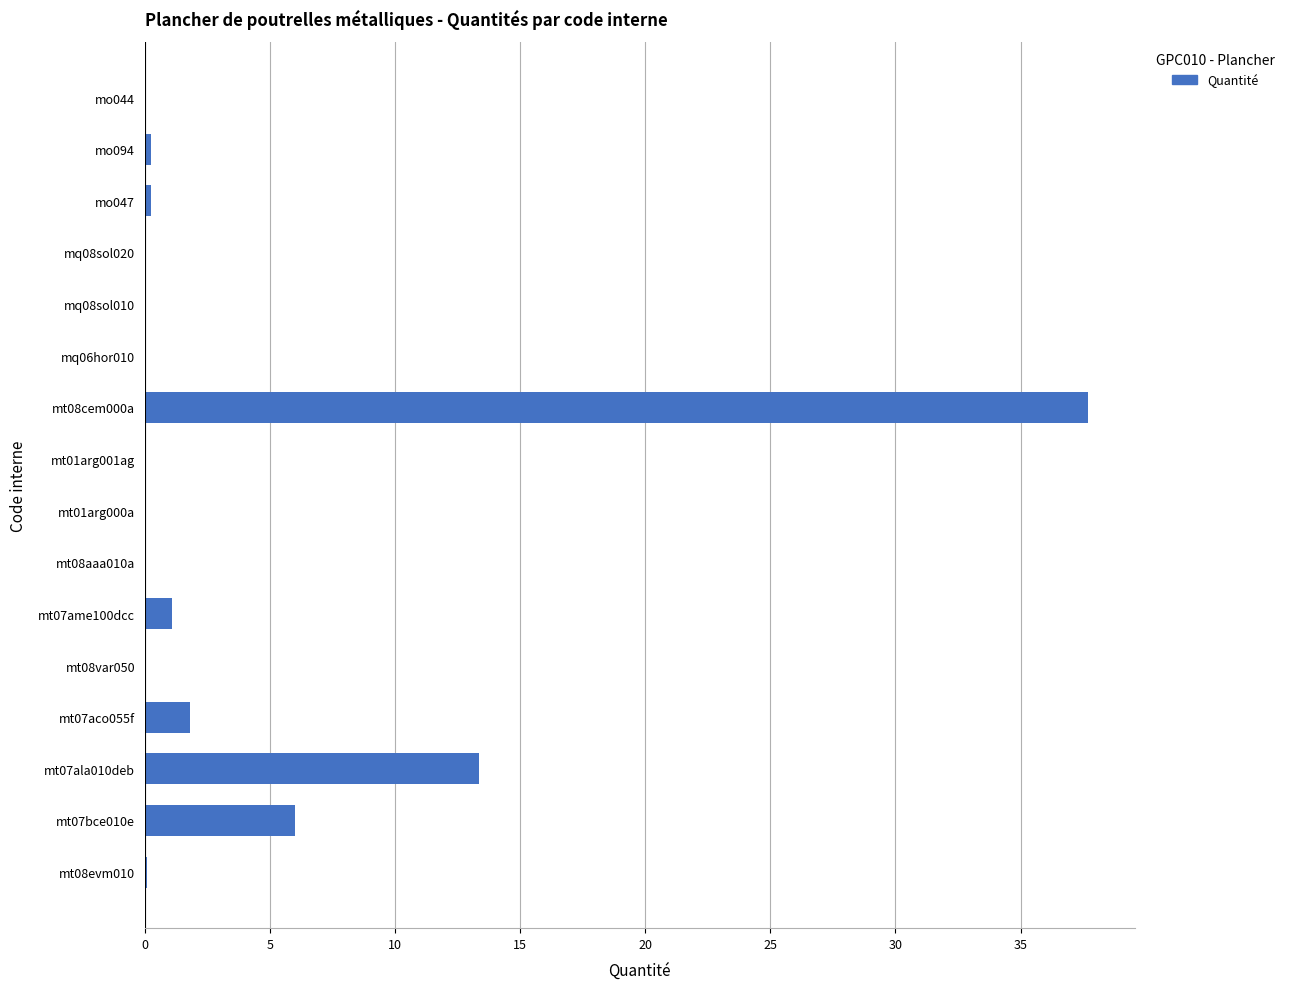

What is the sum of all values?

60.8